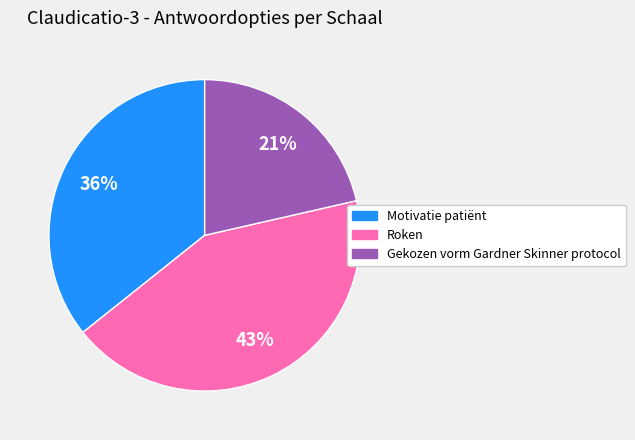

Do Gekozen vorm Gardner Skinner protocol and Motivatie patiënt together represent more than half of the pie?

Yes